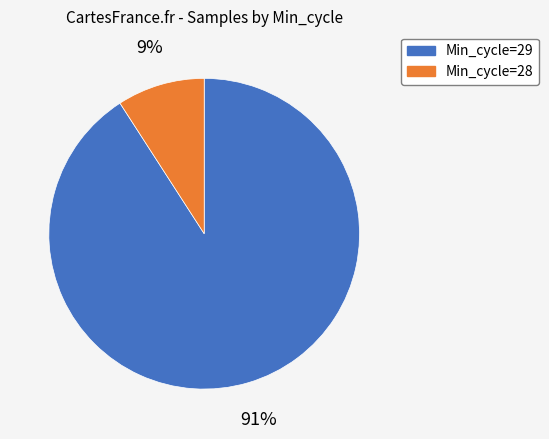

How many slices are in this pie chart?

2